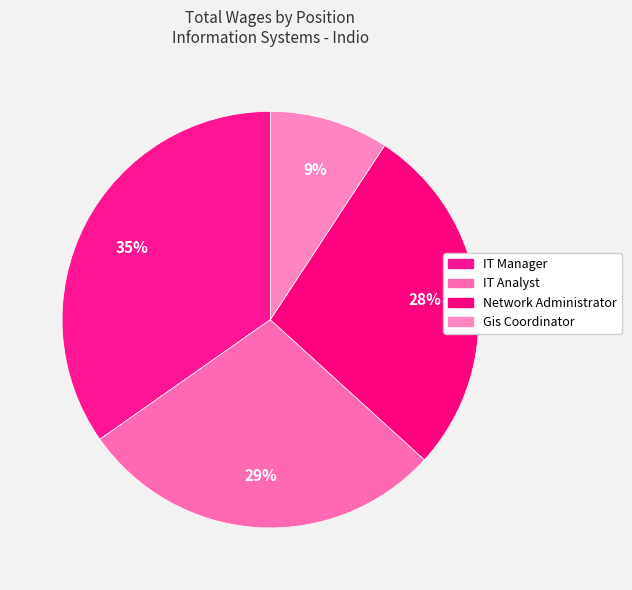

How many slices are in this pie chart?

4